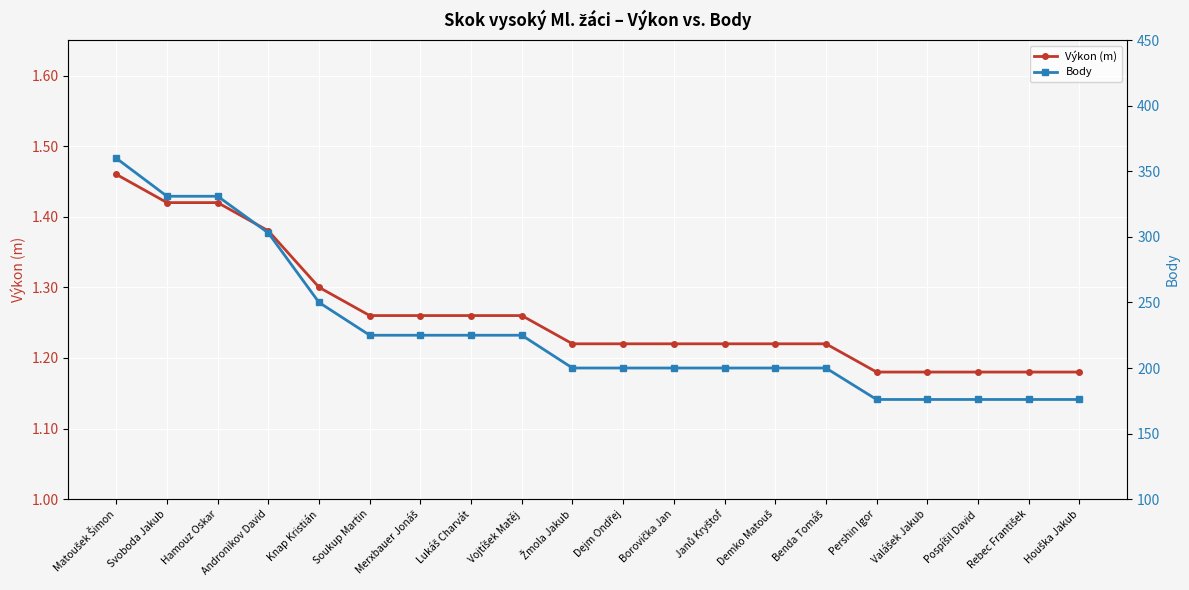

Which category has the highest value in the Body series?

Matoušek Šimon